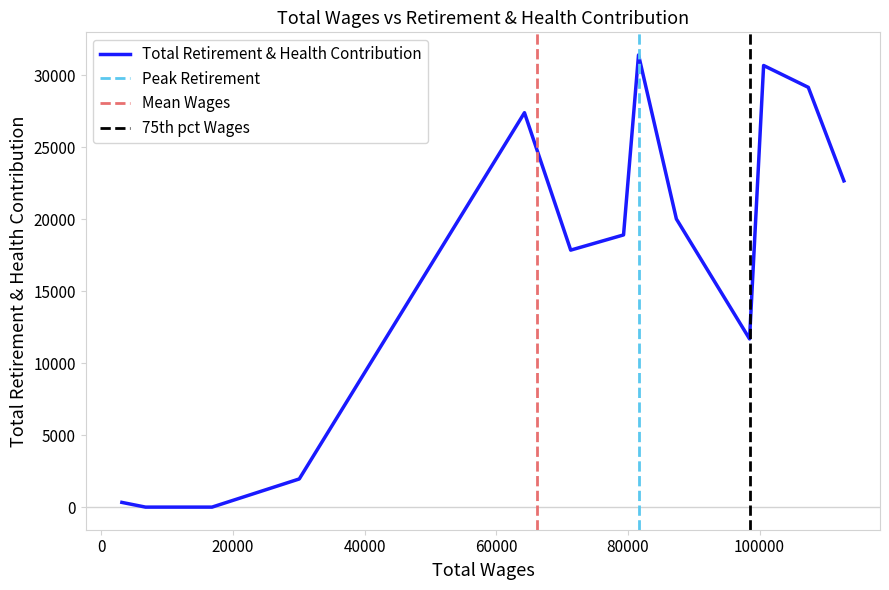

The value at 7 is 23431. True or false?

False